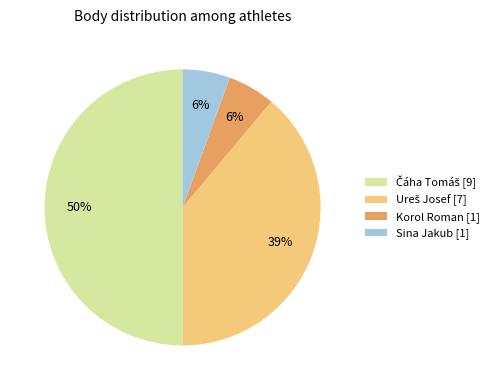

To the nearest percent, what is the average slice percentage?

25%